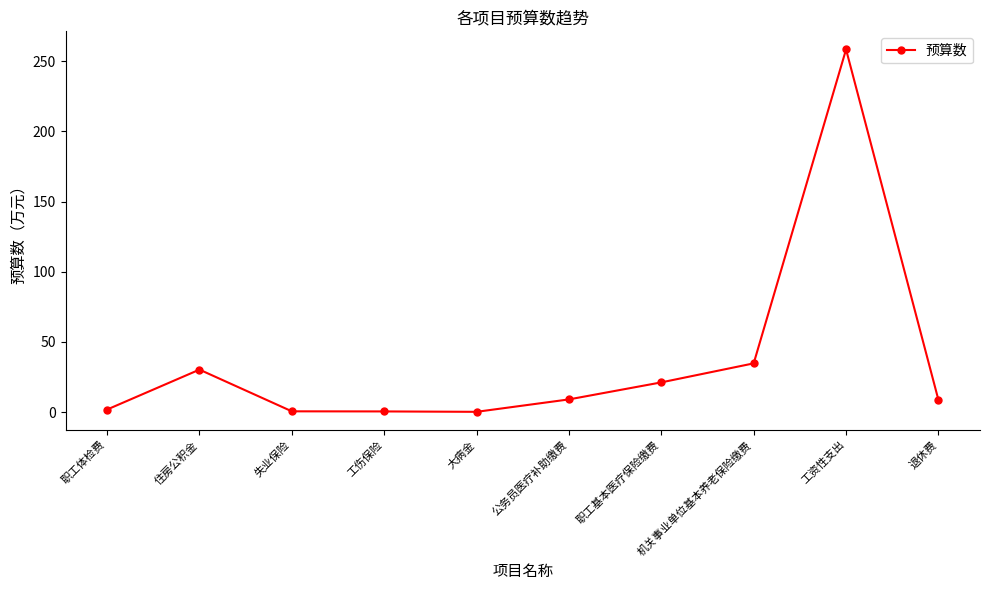

True or false: the data shows 57.3 at 机关事业单位基本养老保险缴费.

False